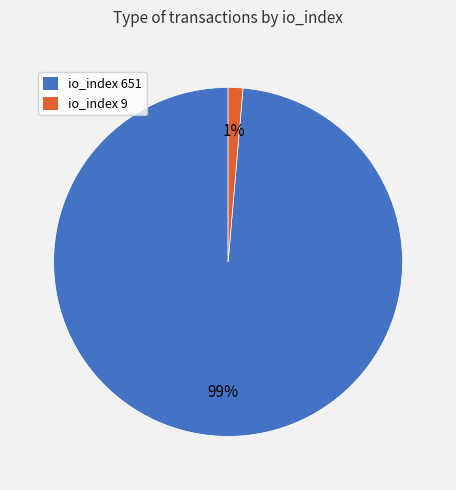

To the nearest percent, what is the combined percentage of io_index 9 and io_index 651?

100%